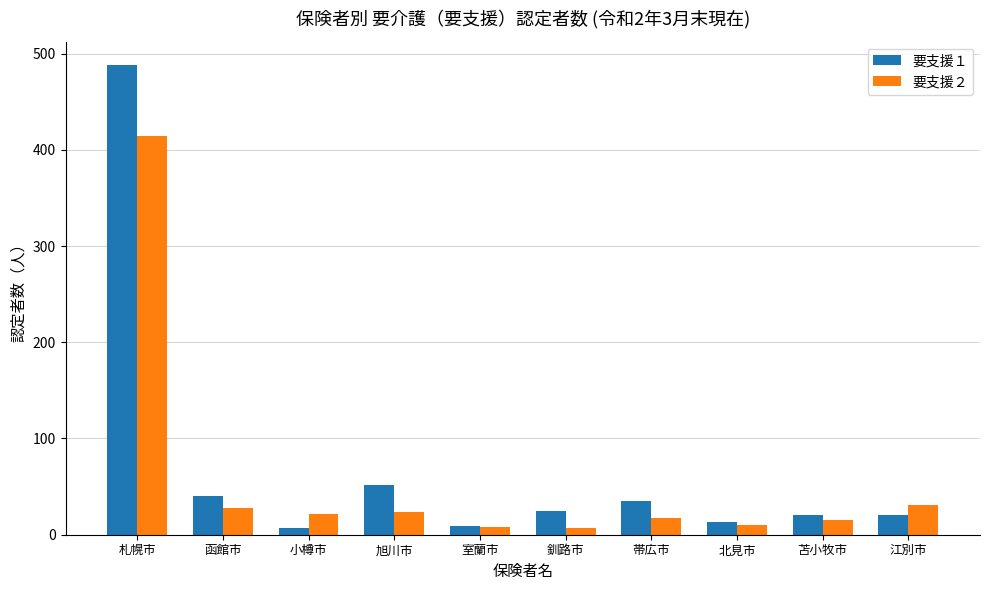

What is the total value across all series at 帯広市?

52